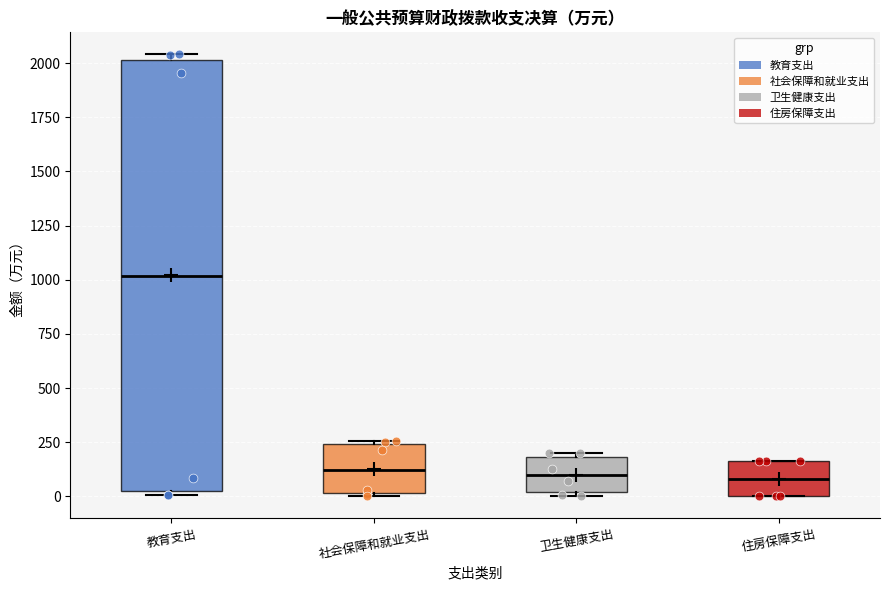

Reading left to right, transcribe this box plot: for each box, give where its median line is, the range the box spans, and where its two whiskers end, as read against the y-axis. The values are not printed on the chart, so give them approximately, as read against the axis.

教育支出: median 1000, box 0 to 2000, whiskers 0 (just below the box's lower edge) to 2050
社会保障和就业支出: median 100, box 0 to 250, whiskers 0 to 250
卫生健康支出: median 100, box 0 to 200, whiskers 0 (just below the box's lower edge) to 200 (just above the box's upper edge)
住房保障支出: median 100, box 0 to 150, whiskers 0 to 150